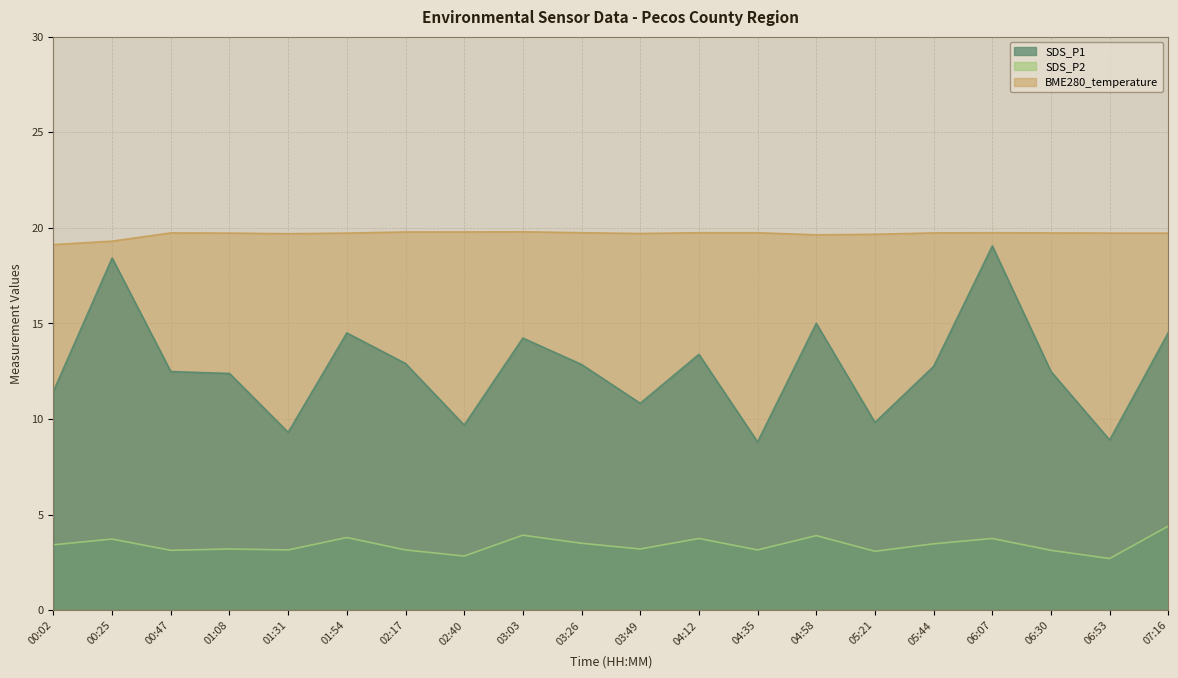

What is the label of the 11th point from the left?

03:49